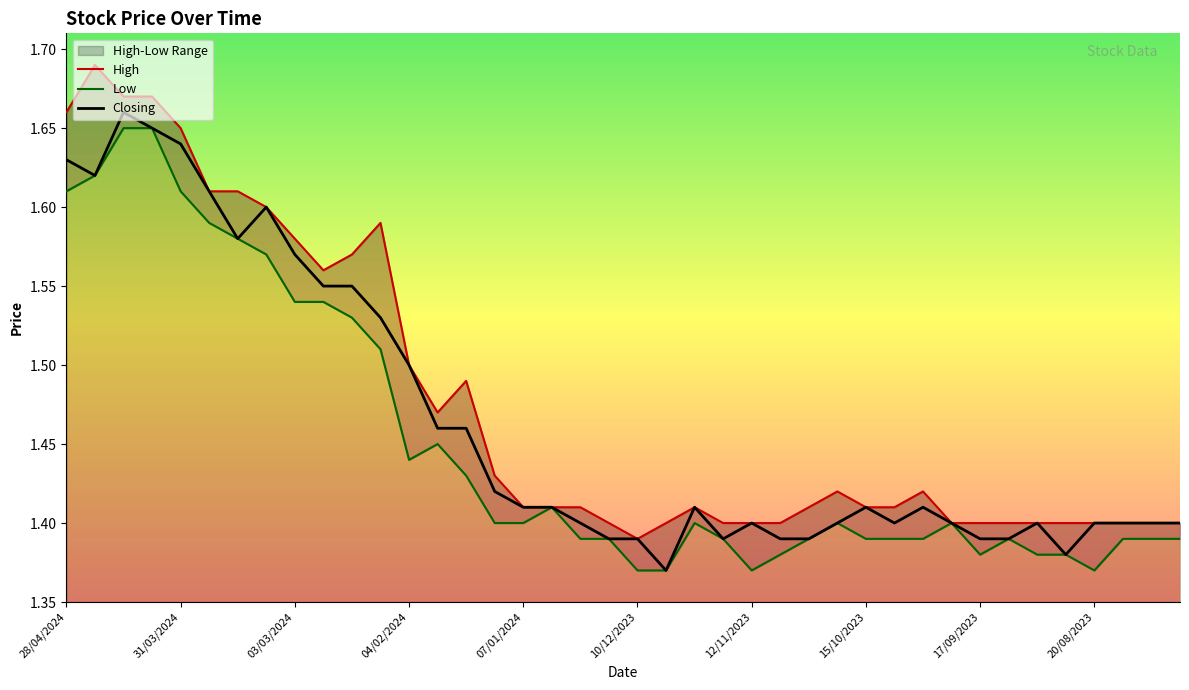

Which series has the widest spread of values?

High